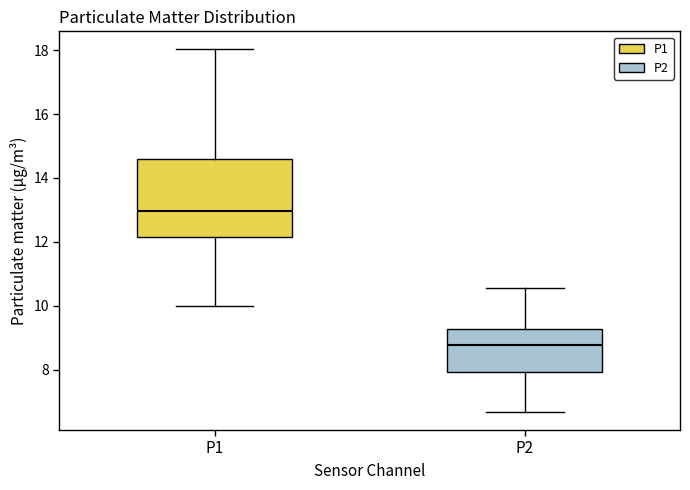

Where does the lower whisker of the box for P1 end on the y-axis? The values are not printed on the chart, so give them approximately, as read against the axis.

10.0